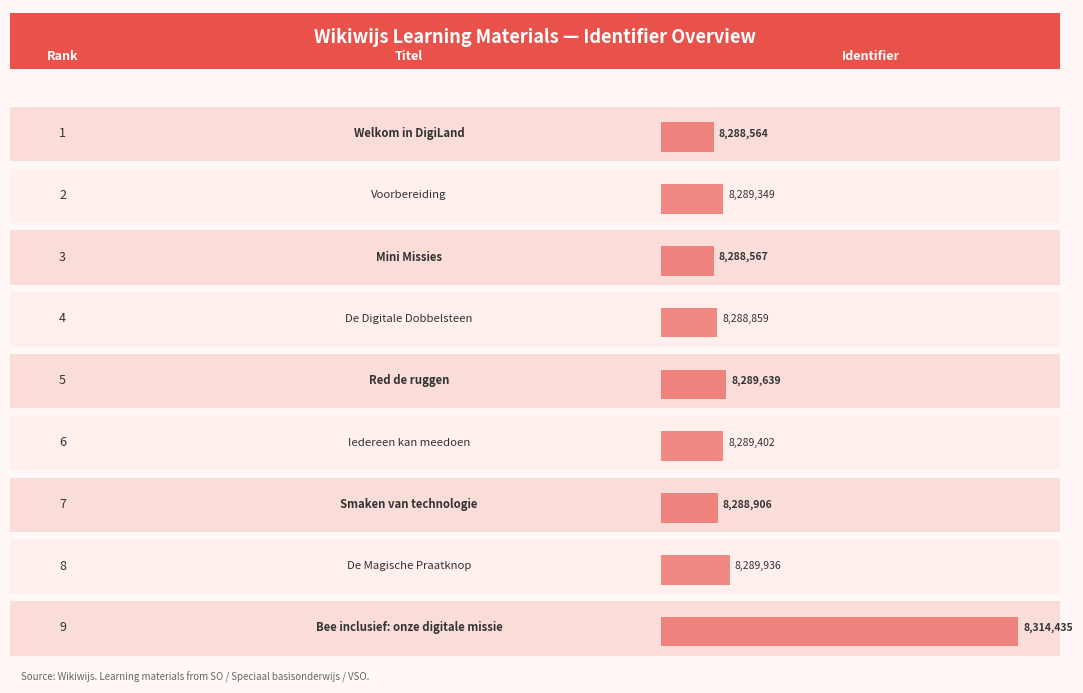

What is the change in value from De Digitale Dobbelsteen to Red de ruggen?

+780